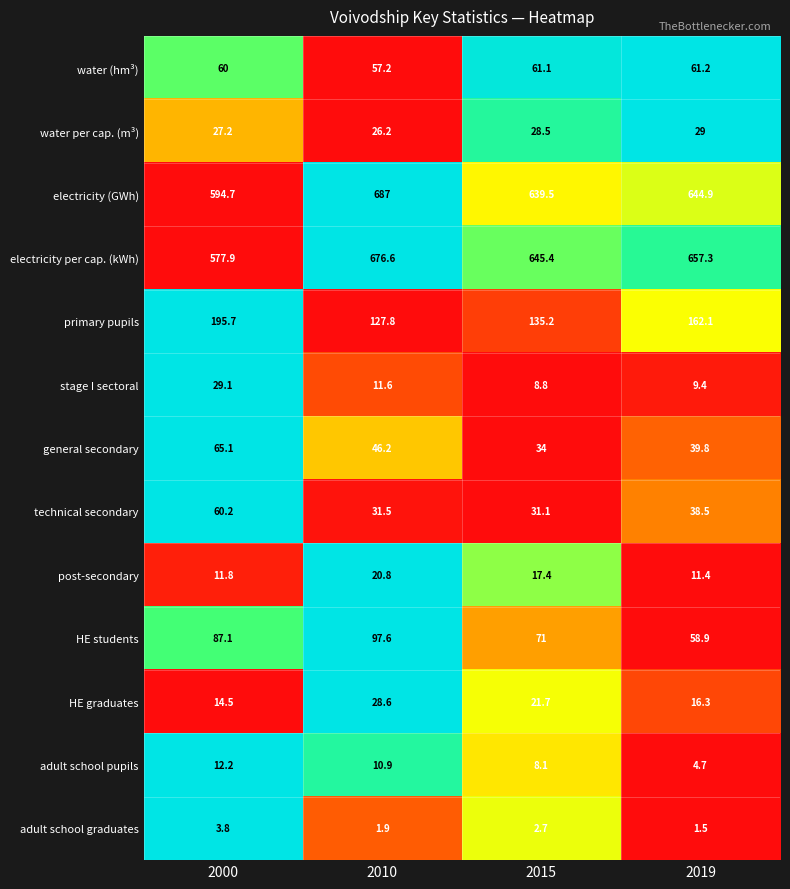

Is it true that water per cap. (m³) equals 12.7 at 2015?

False